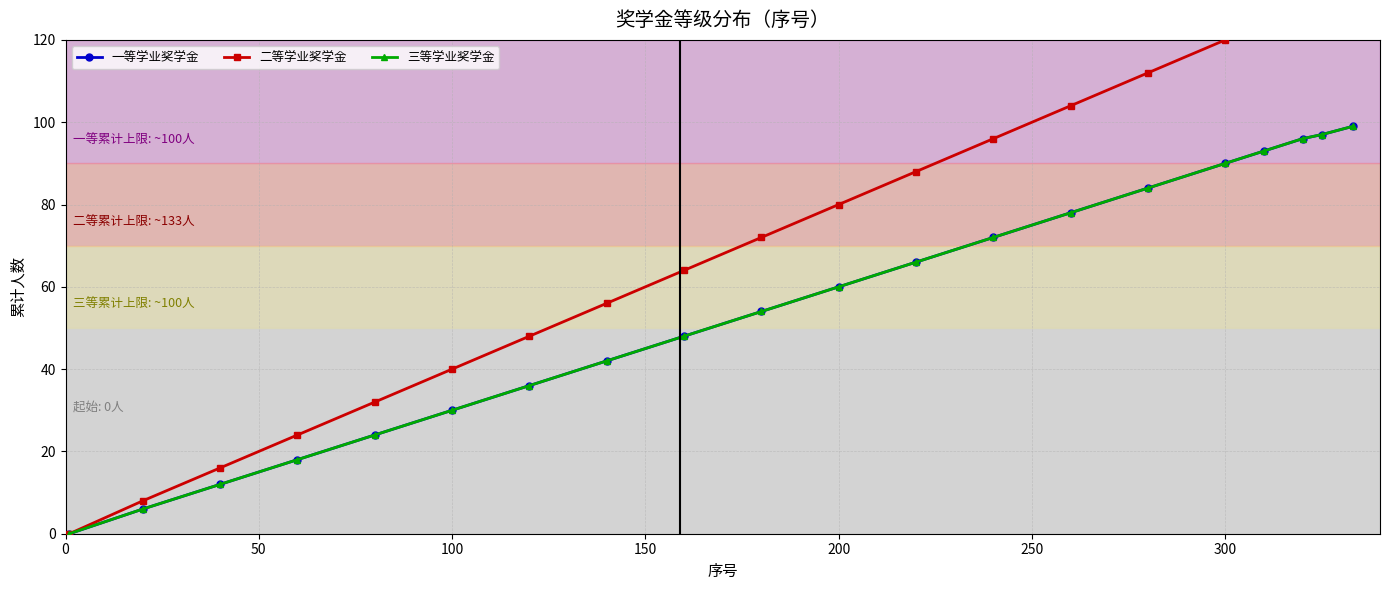

Which series has the widest spread of values?

二等学业奖学金